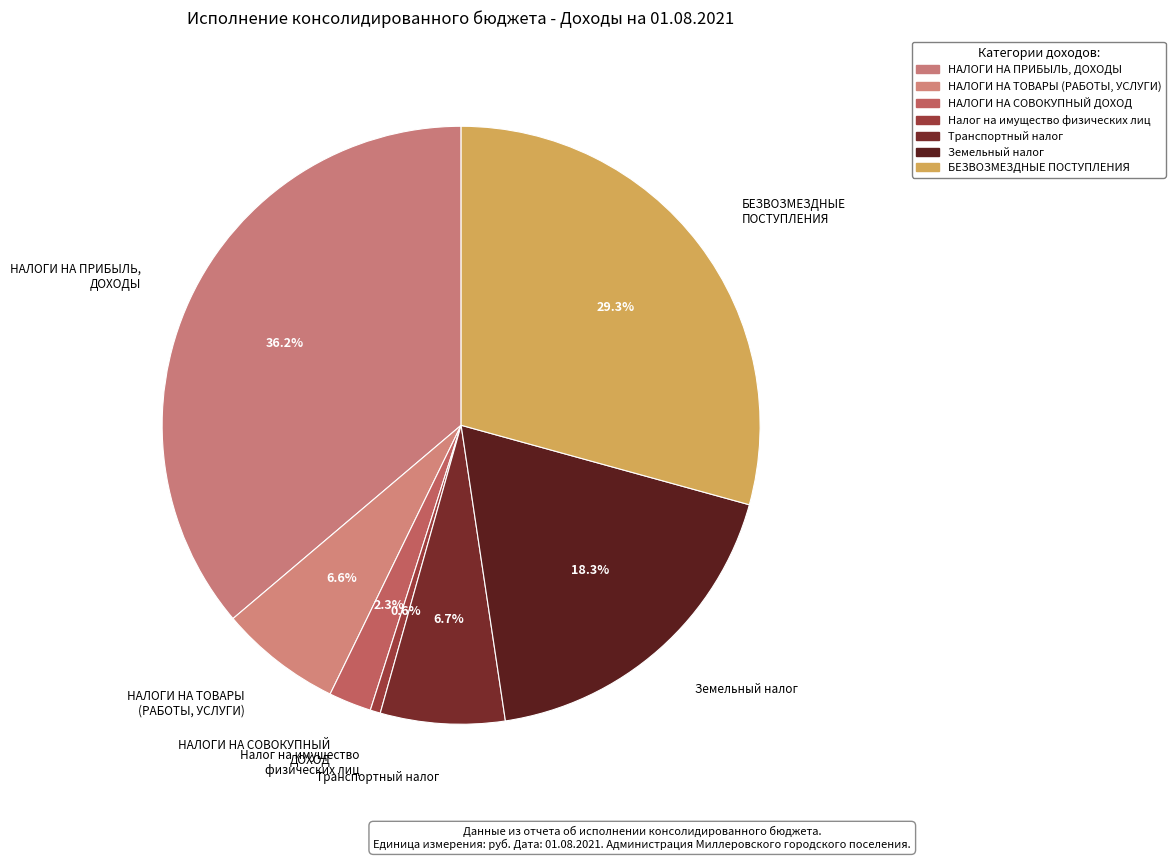

Which slice is the largest?

НАЛОГИ НА ПРИБЫЛЬ, ДОХОДЫ